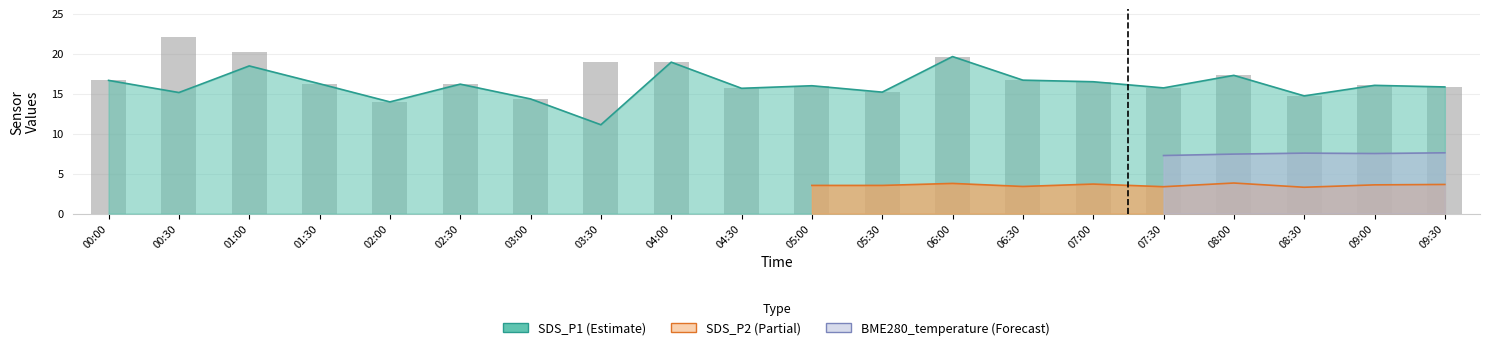

What is the change in value from 08:00 to 08:30?

-2.6